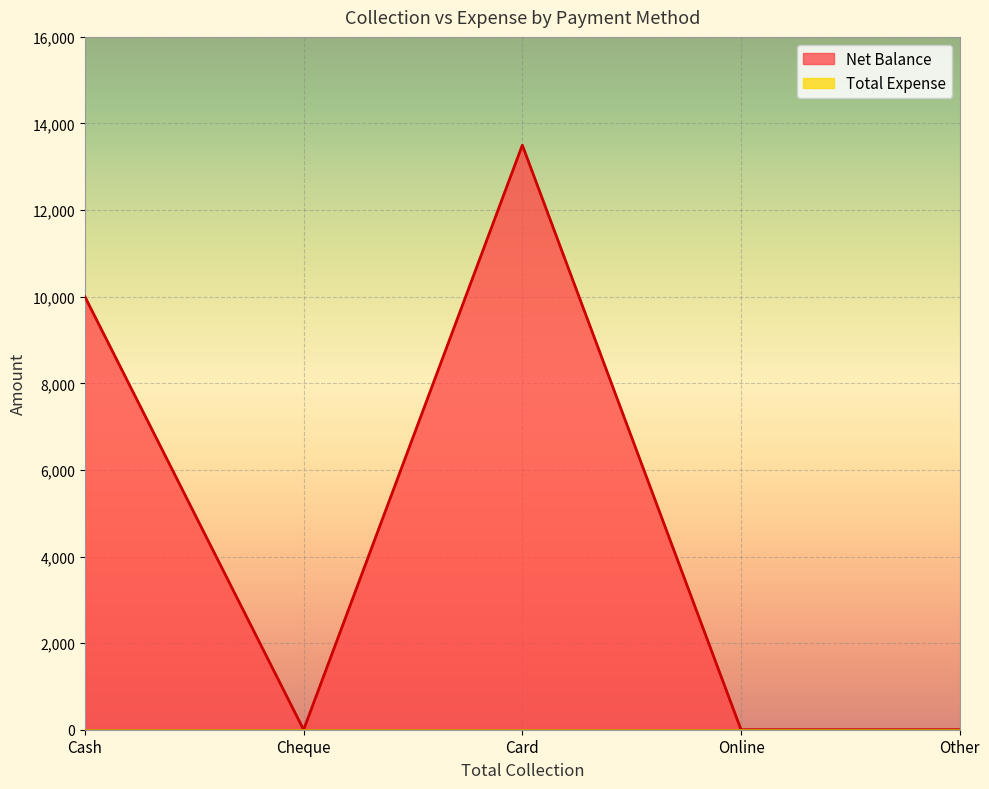

What is the difference between the maximum and minimum values?

13500